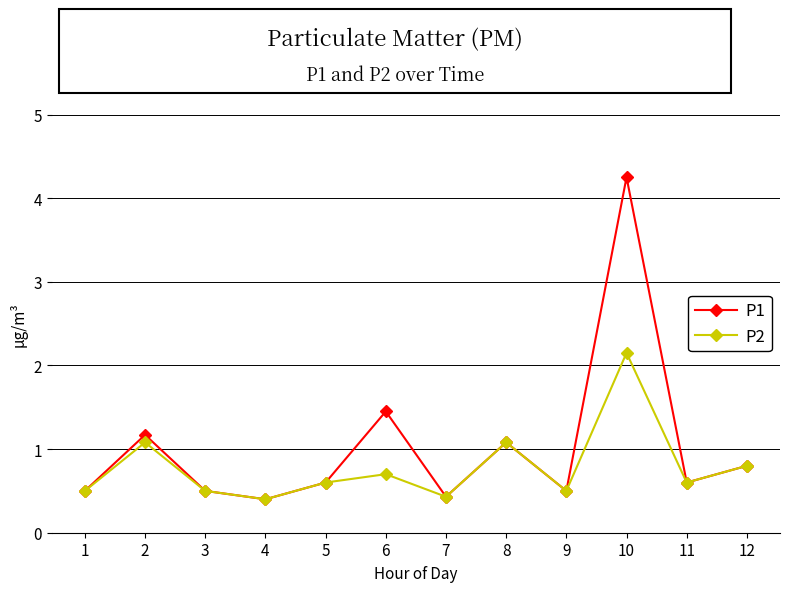

At which category is the sum across all series the highest?

10